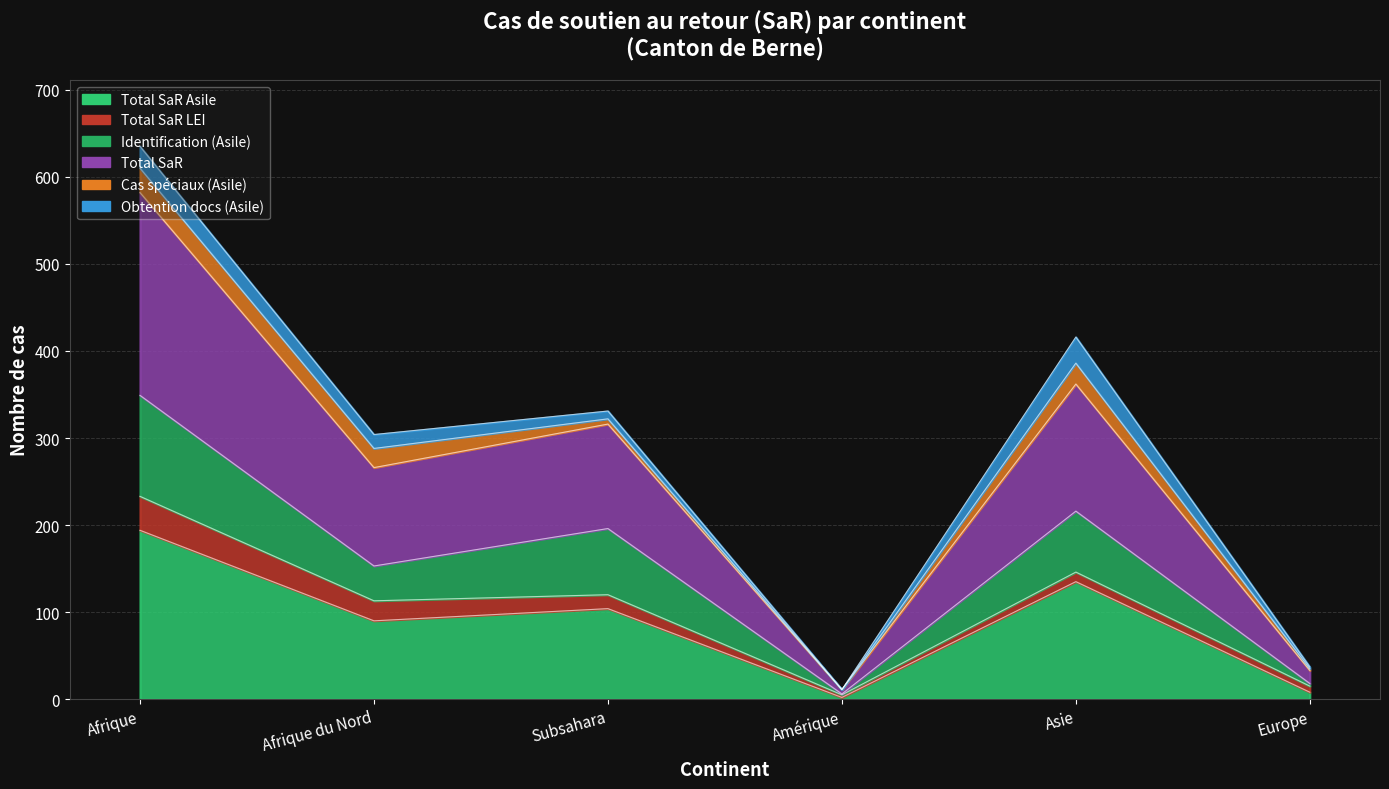

At which label does Total SaR reach its minimum?

Amérique